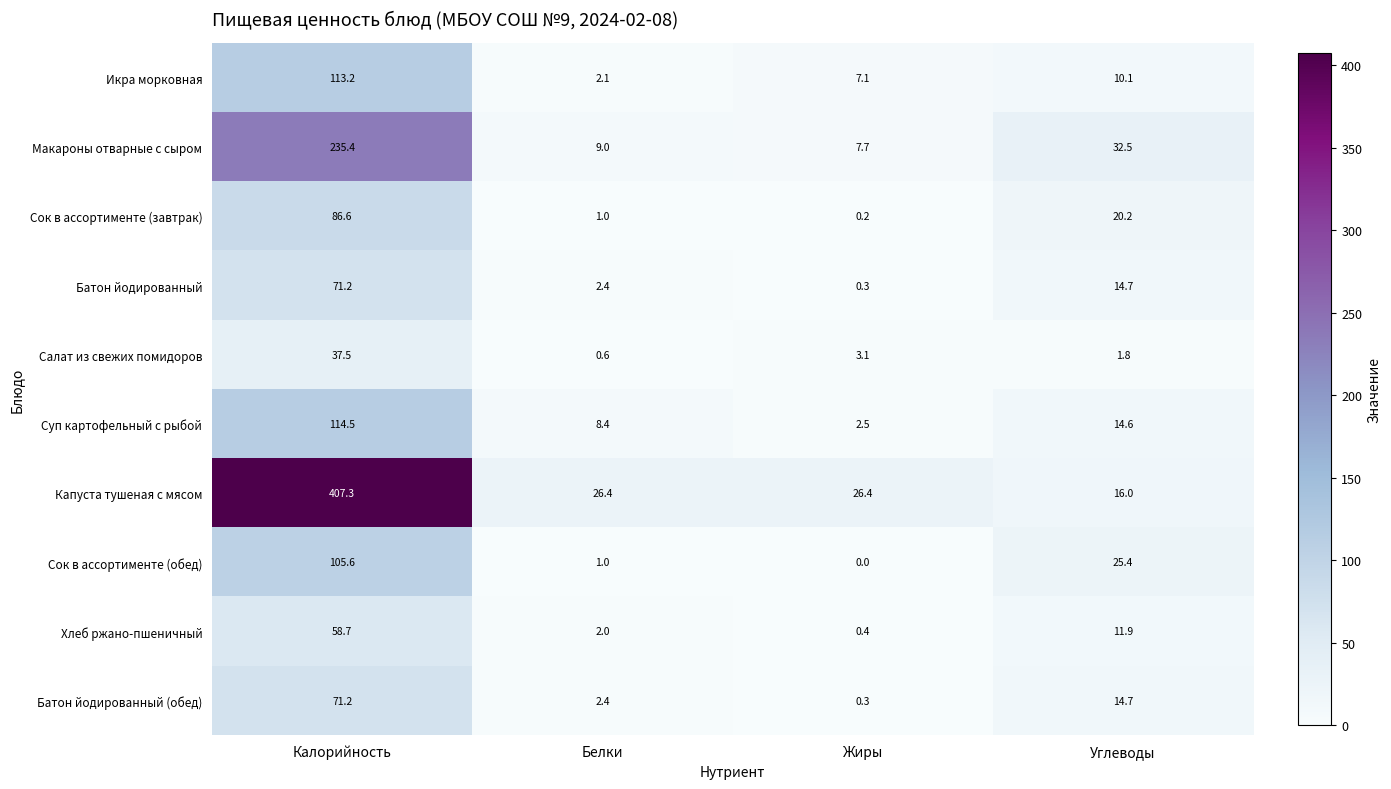

What is the sum of the Хлеб ржано-пшеничный values at Углеводы and Жиры?

12.3